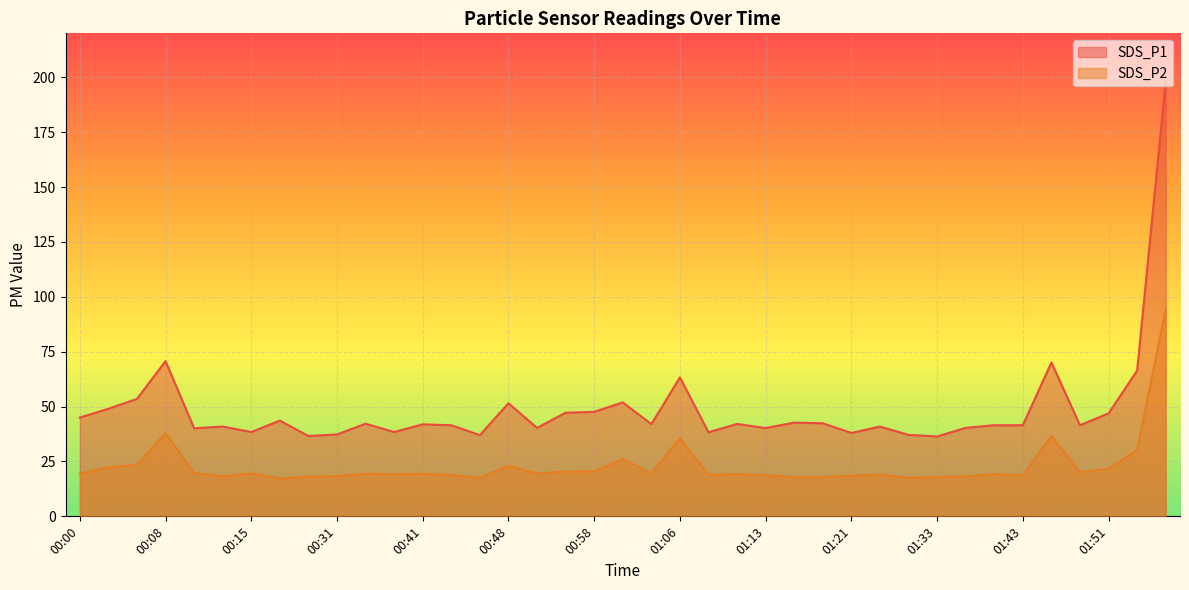

At which category is the sum across all series the highest?

02:35